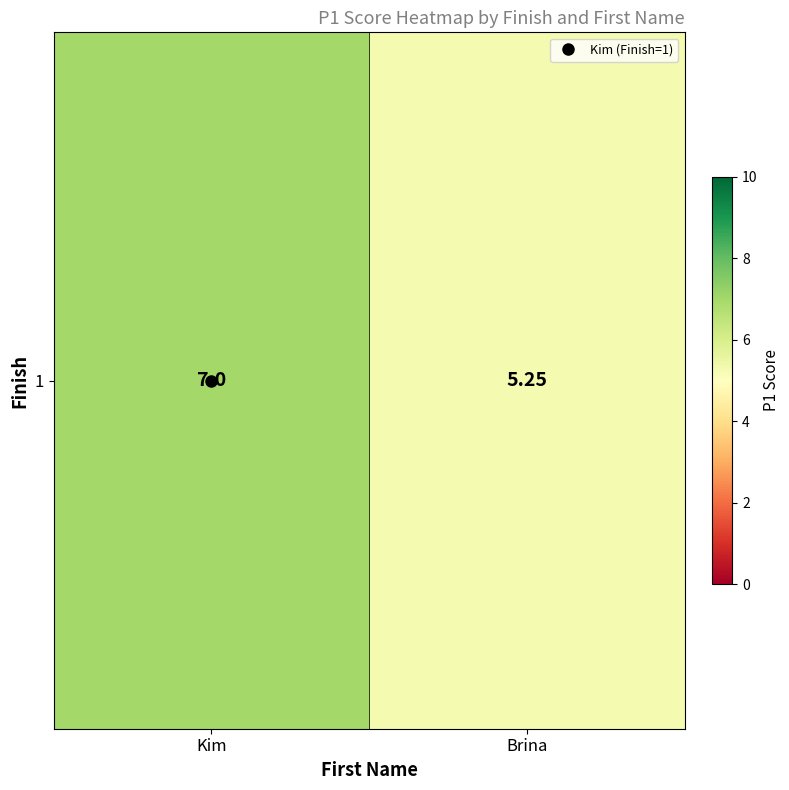

Which has a higher value, Brina or Kim?

Kim